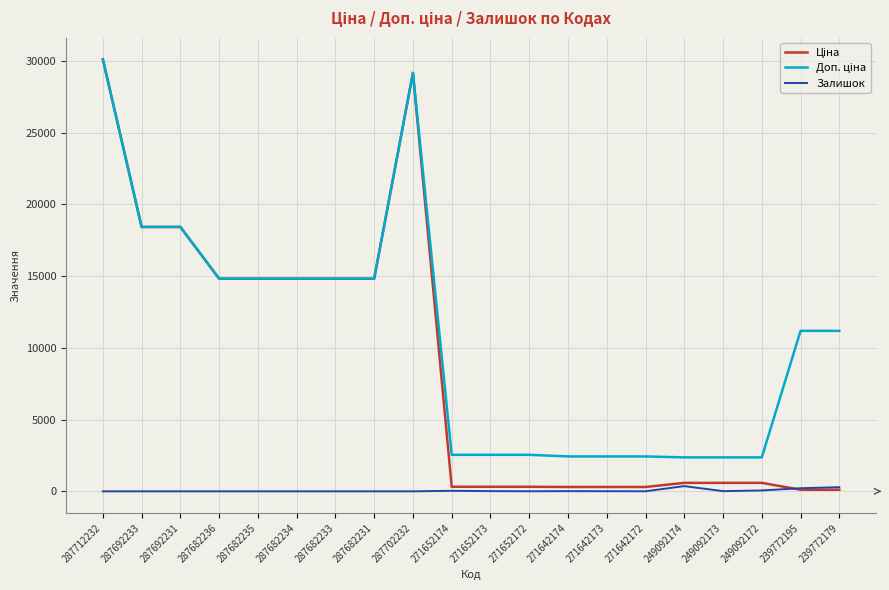

What is the spread (max minus min) of values at 287682231?

14817.6